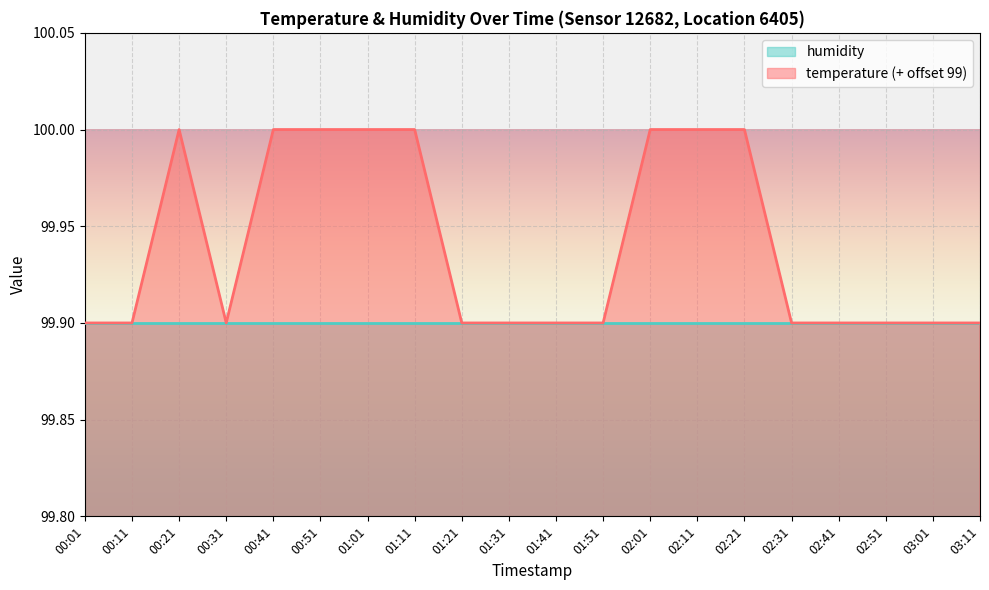

Rank the categories by value from highest to lowest.

00:21, 00:41, 00:51, 01:01, 01:11, 02:01, 02:11, 02:21, 00:01, 00:11, 00:31, 01:21, 01:31, 01:41, 01:51, 02:31, 02:41, 02:51, 03:01, 03:11